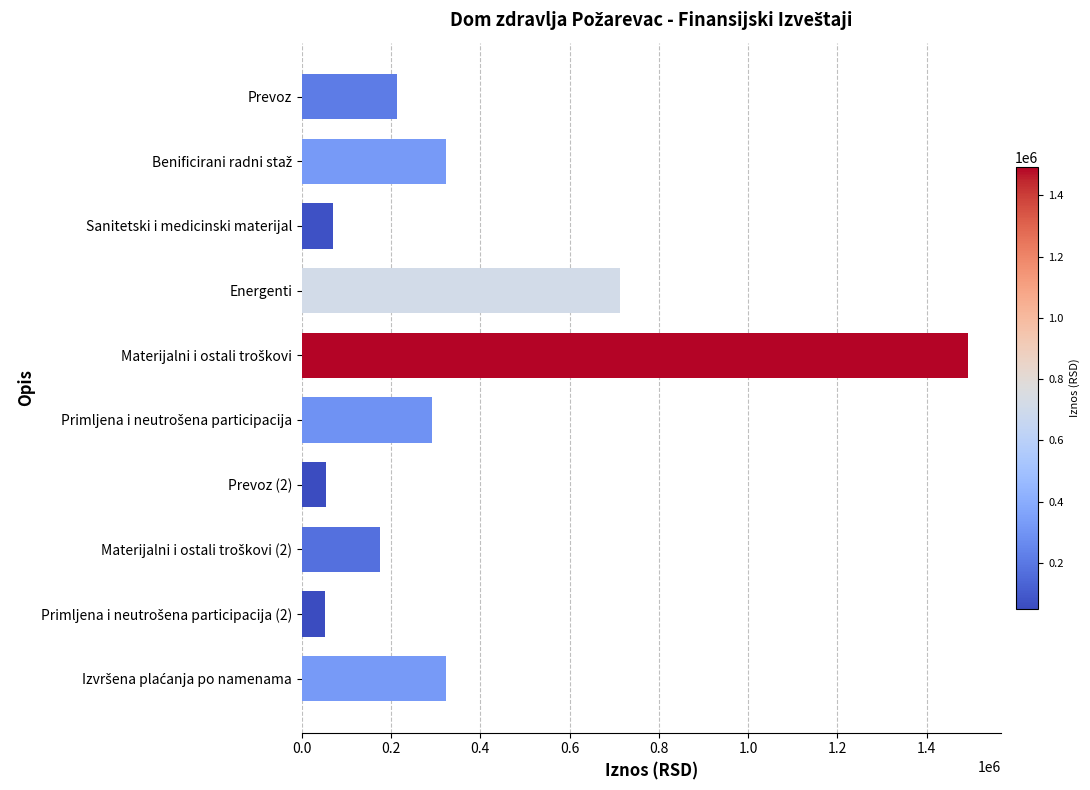

What is the value of the 4th bar from the top?

712757.6